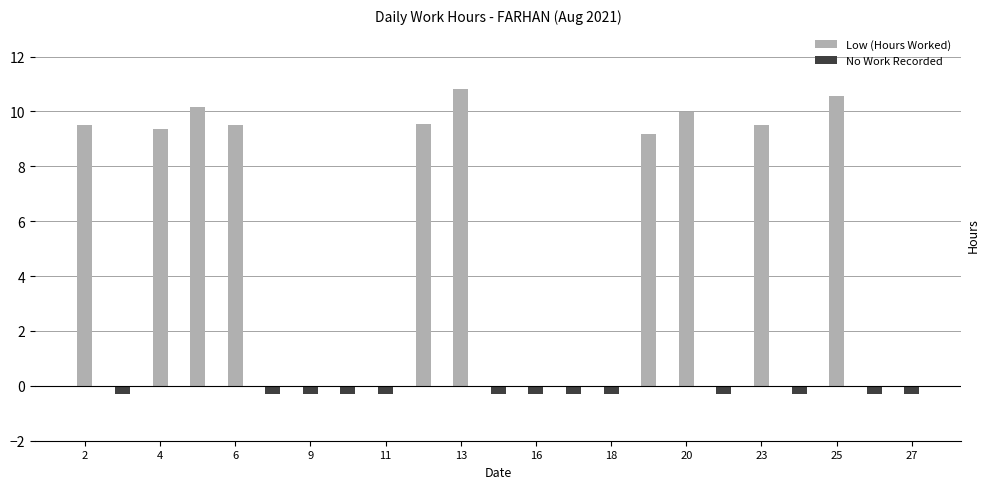

How many categories are shown in the chart?

23